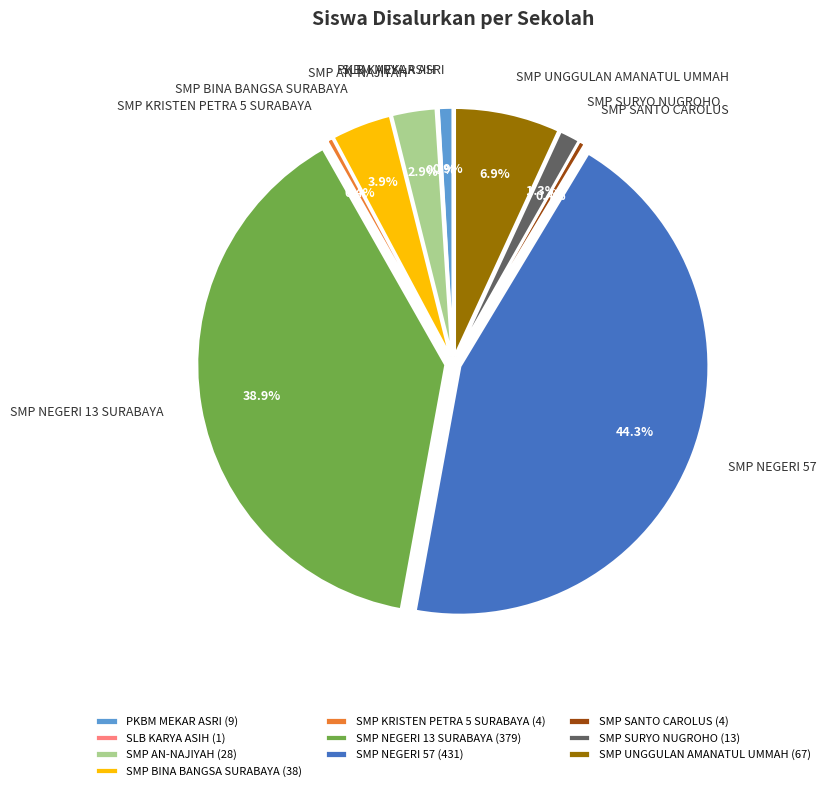

Which slice is the largest?

SMP NEGERI 57